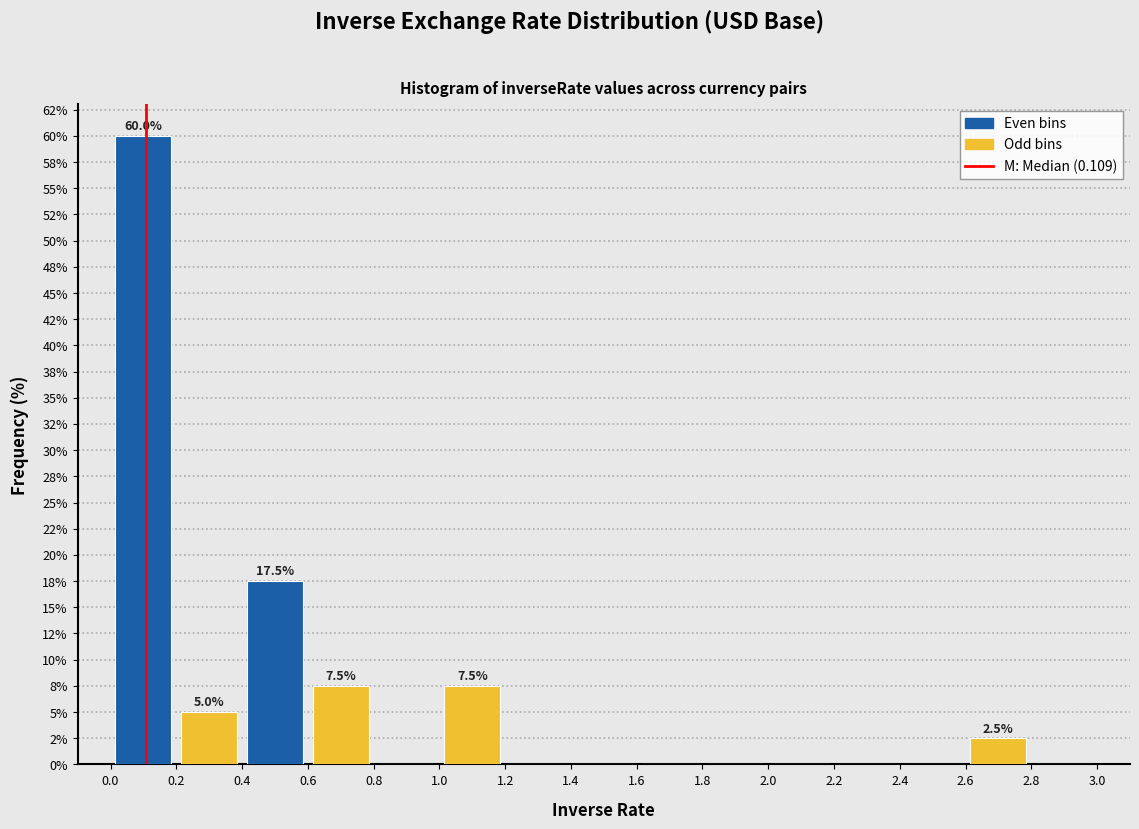

Which range on the x-axis has the tallest bar?

0.0 to 0.2